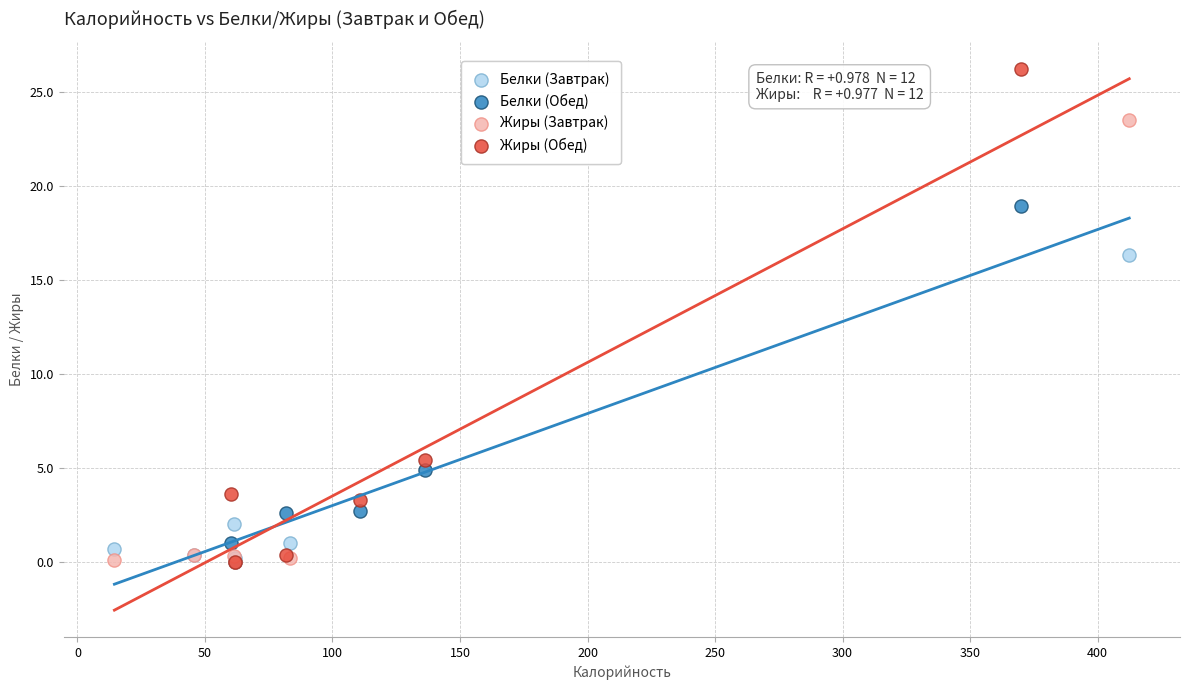

Which series contains the highest Y value?

Жиры (Обед)